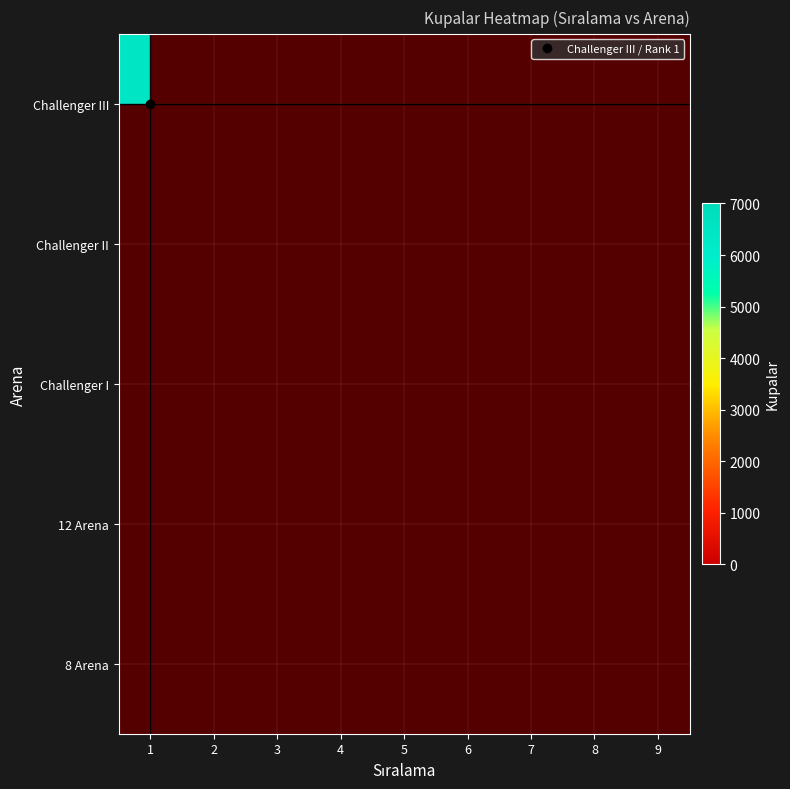

Reading right to left, transcribe all the data shown in this chart.

8 Arena: 9=0	8=2330	7=0	6=0	5=0	4=0	3=0	2=0	1=0
12 Arena: 9=4177	8=0	7=0	6=0	5=0	4=0	3=0	2=0	1=0
Challenger I: 9=0	8=0	7=5001	6=5005	5=5161	4=5410	3=0	2=0	1=0
Challenger II: 9=0	8=0	7=0	6=0	5=0	4=0	3=5606	2=5633	1=0
Challenger III: 9=0	8=0	7=0	6=0	5=0	4=0	3=0	2=0	1=6451